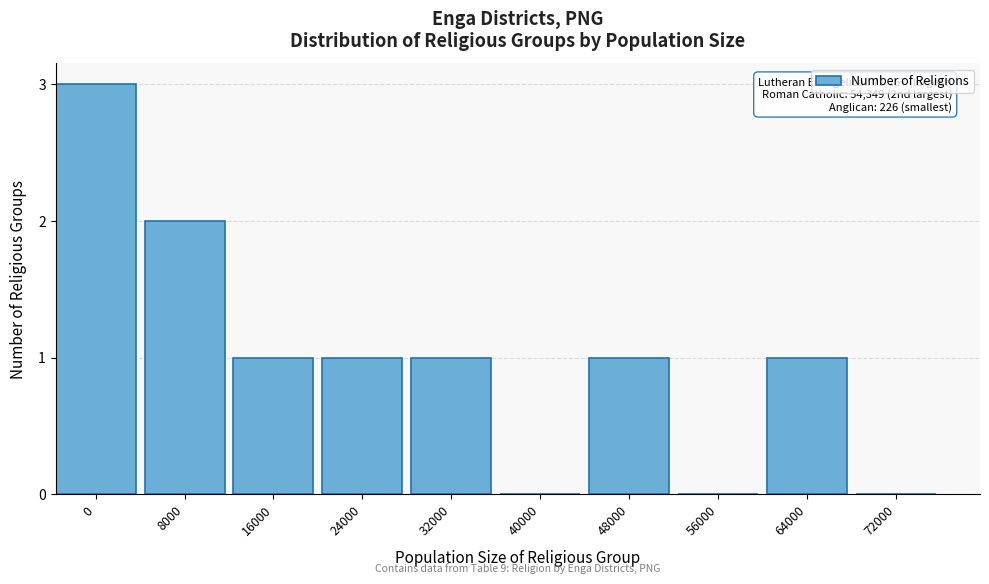

Reading right to left, transcribe all the data shown in this chart.

72000=0	64000=1	56000=0	48000=1	40000=0	32000=1	24000=1	16000=1	8000=2	0=3